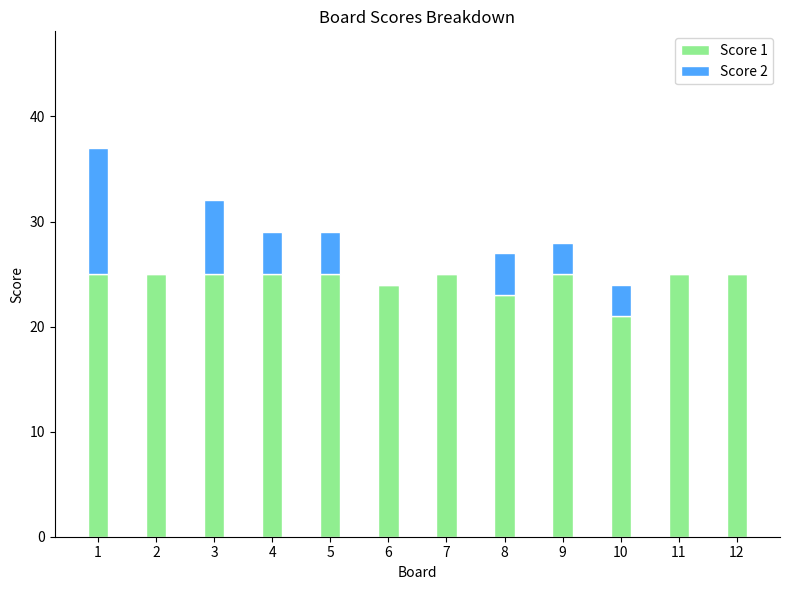

Reading left to right, transcribe the values for Score 1.

1=25	2=25	3=25	4=25	5=25	6=24	7=25	8=23	9=25	10=21	11=25	12=25